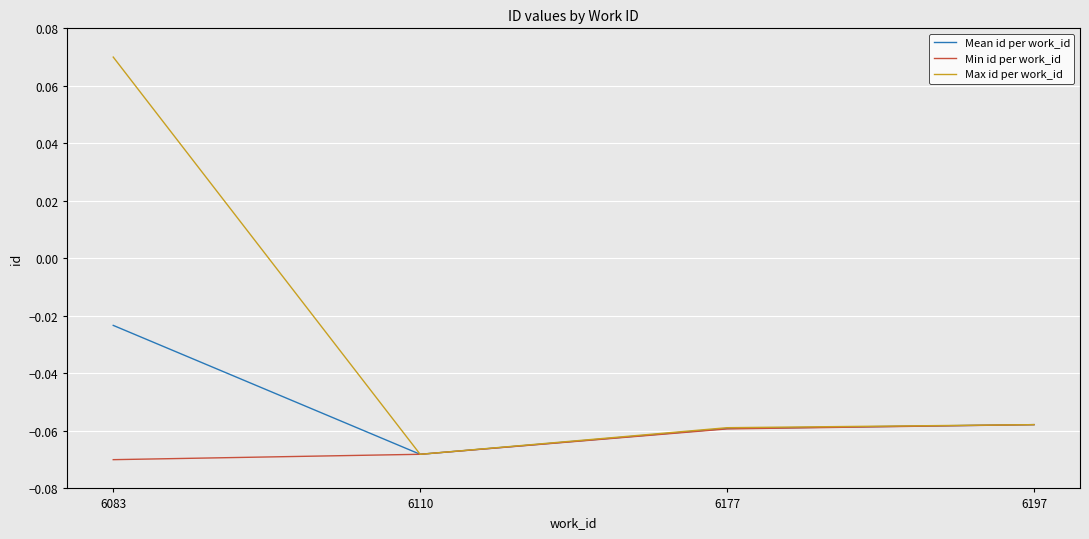

Is it true that Max id per work_id equals -0.0 at 6177?

False